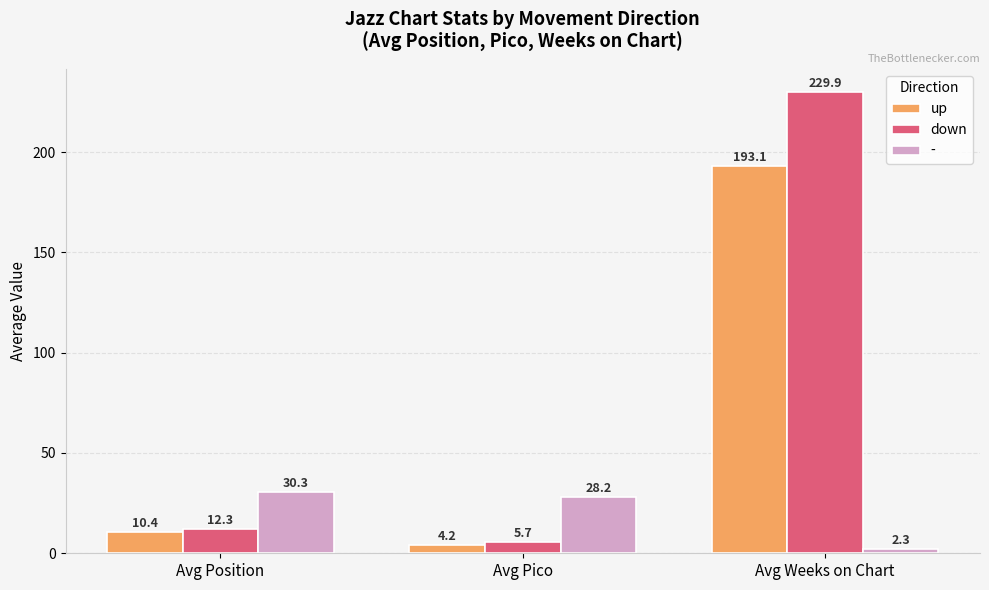

At which category does the chart reach its minimum across all series?

Avg Weeks on Chart